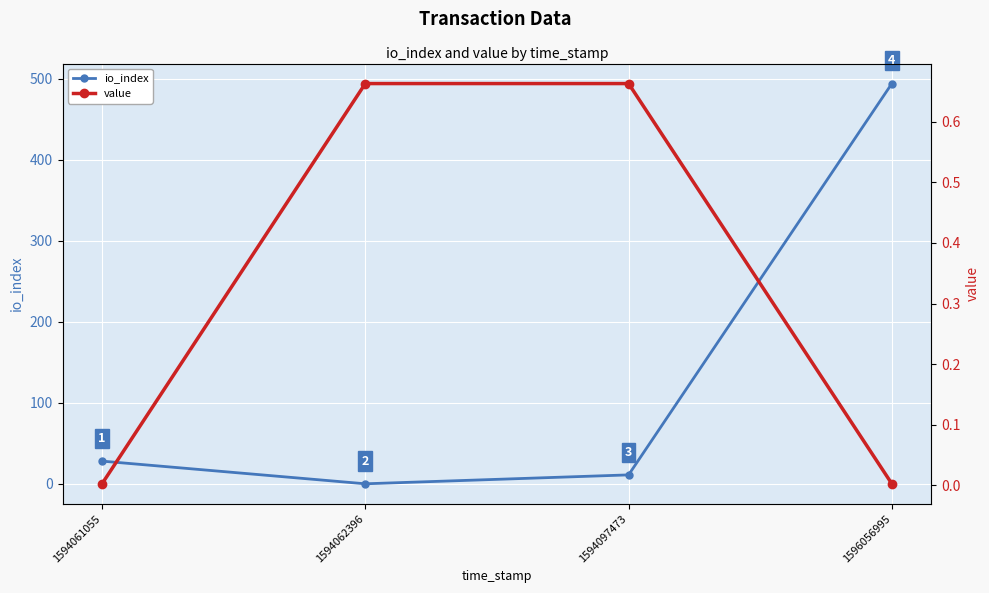

Which series ends up on top after the final intersection of value and io_index?

io_index